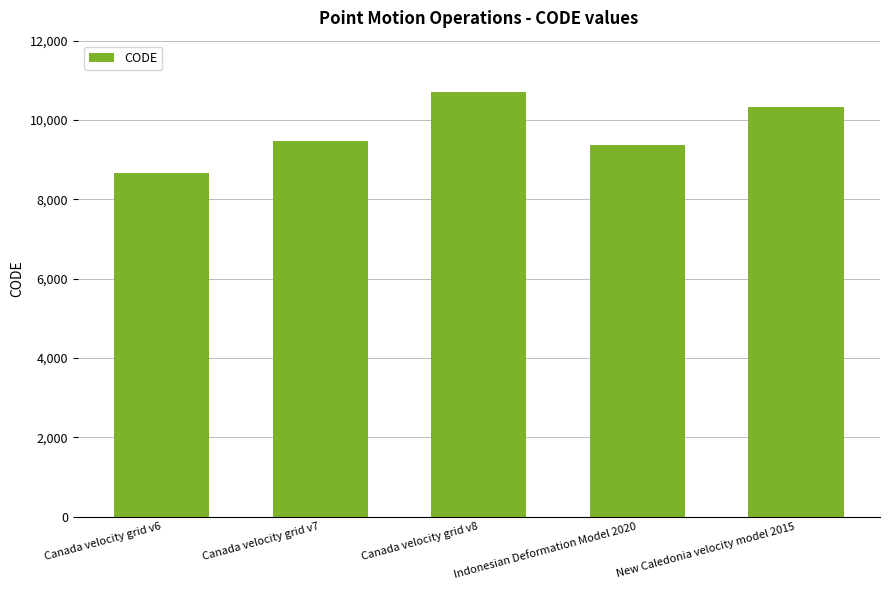

At which category does the chart reach its peak across all series?

Canada velocity grid v8